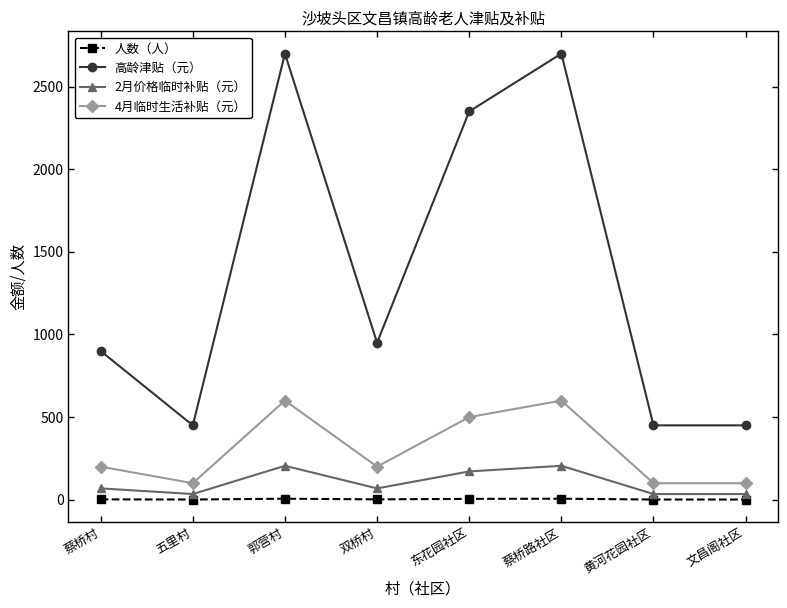

What is the label of the 1st point from the right?

文昌阁社区